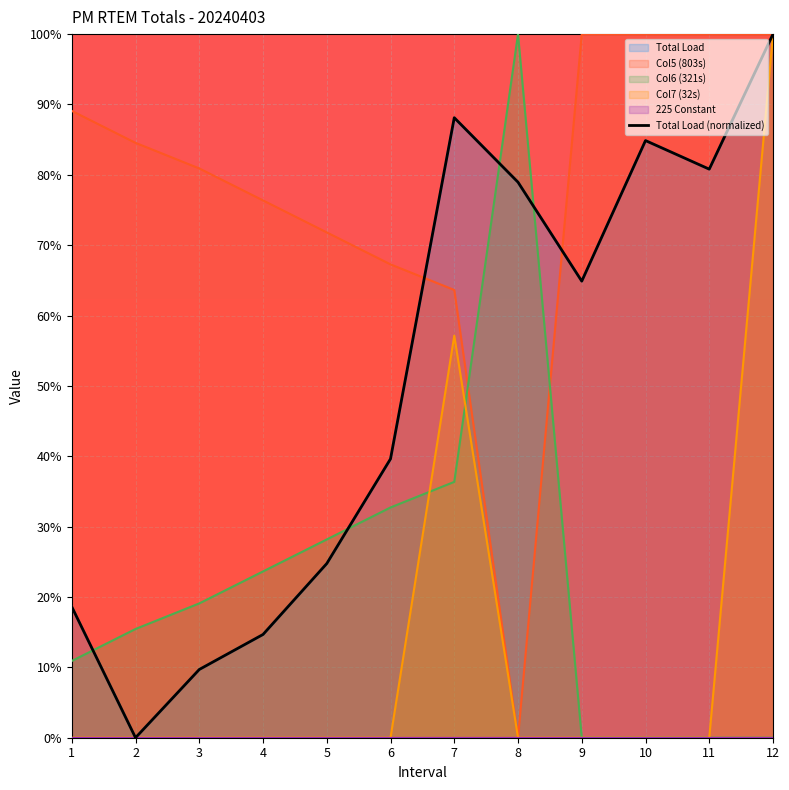

What is the approximate value at 12?

100.0